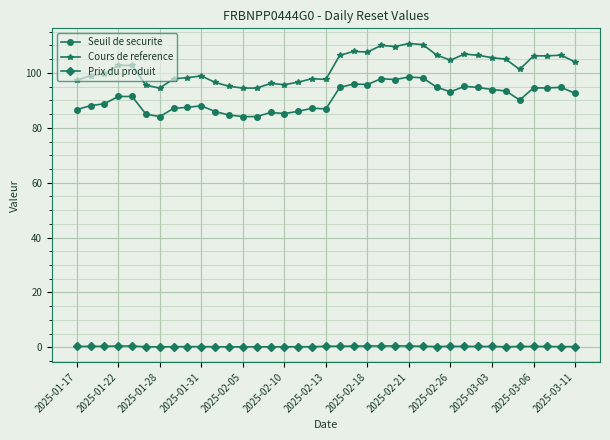

What is the lowest value of the Cours de reference series?

94.5